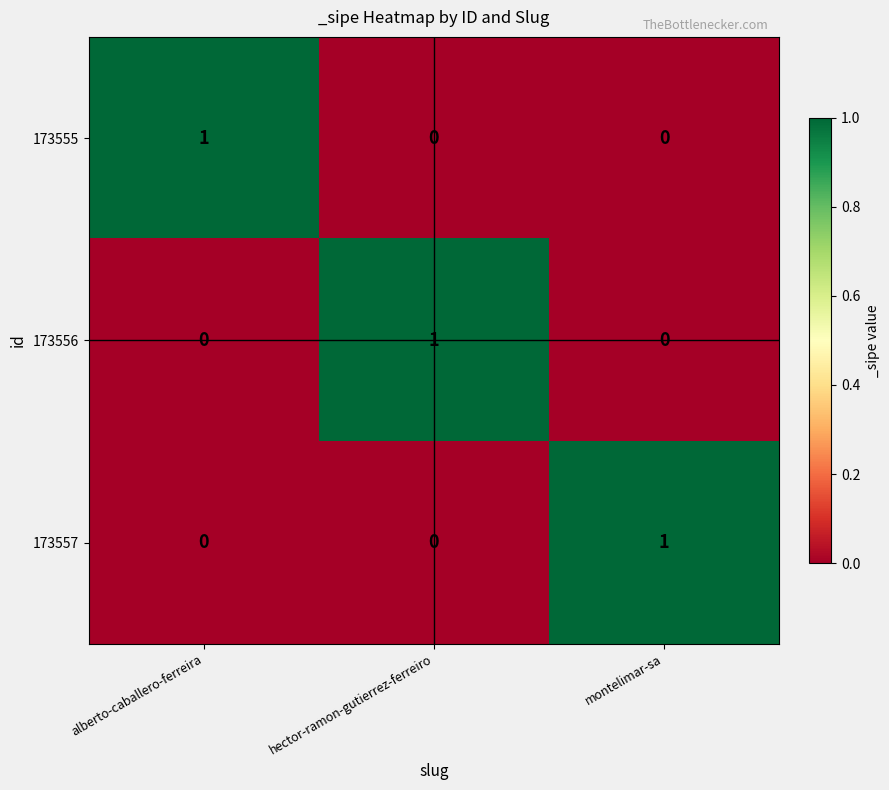

At which label does 173555 reach its peak?

alberto-caballero-ferreira